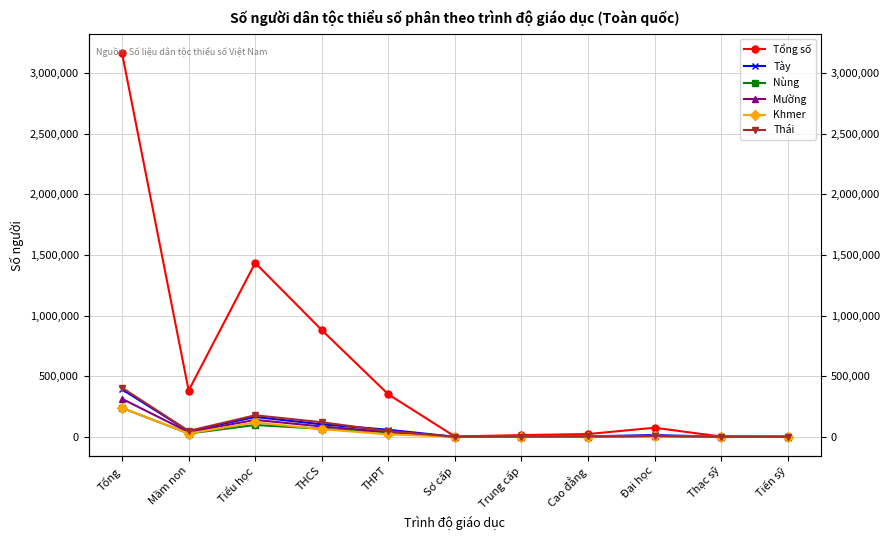

List the series in order of their peak value, highest first.

Tổng số, Thái, Tày, Mường, Khmer, Nùng